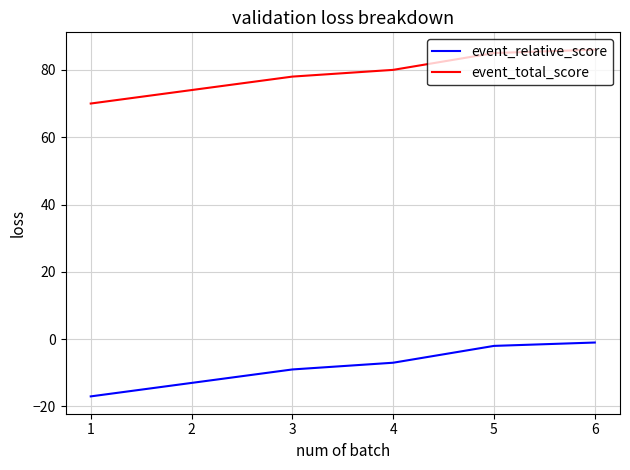

True or false: event_relative_score and event_total_score intersect in this chart.

False